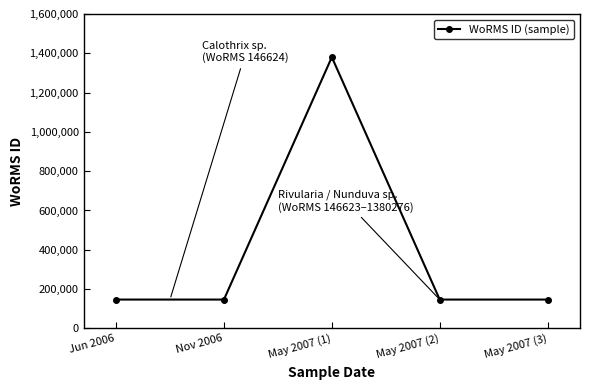

Which has a higher value, May 2007 (1) or Nov 2006?

May 2007 (1)